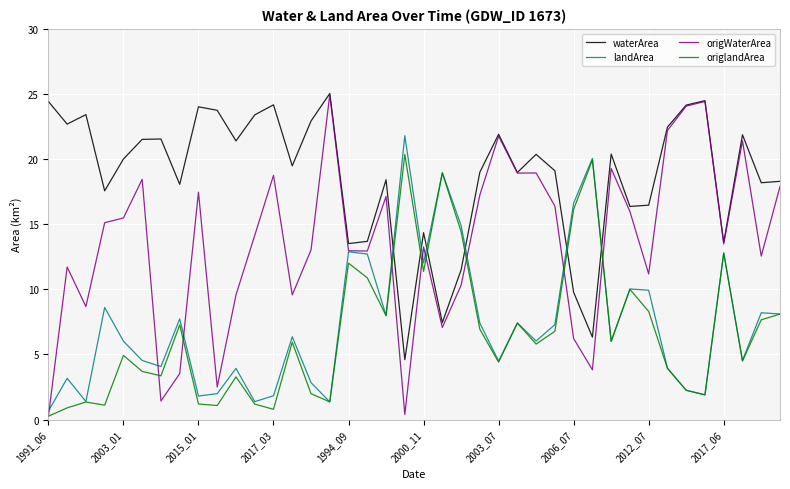

Which series has the largest total across all categories?

waterArea